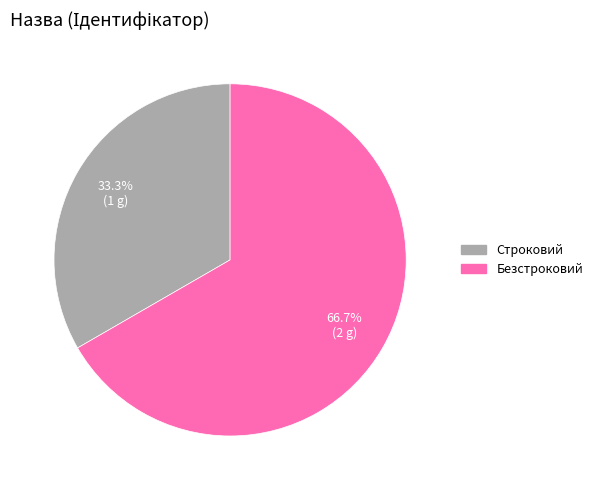

To the nearest percent, what is the combined percentage of Безстроковий and Строковий?

100%